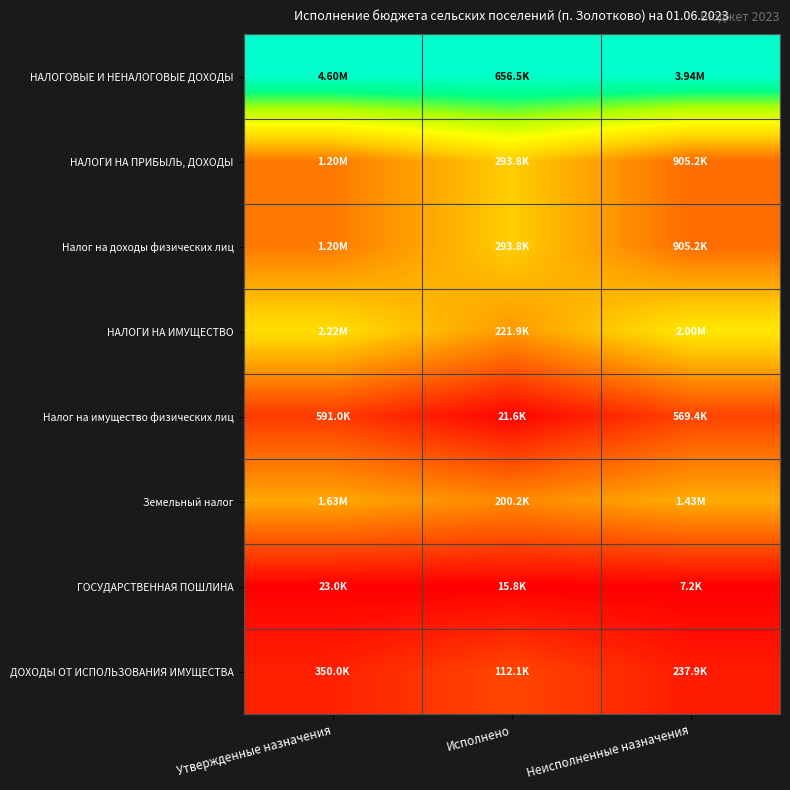

At which category is the sum across all series the highest?

Исполнено